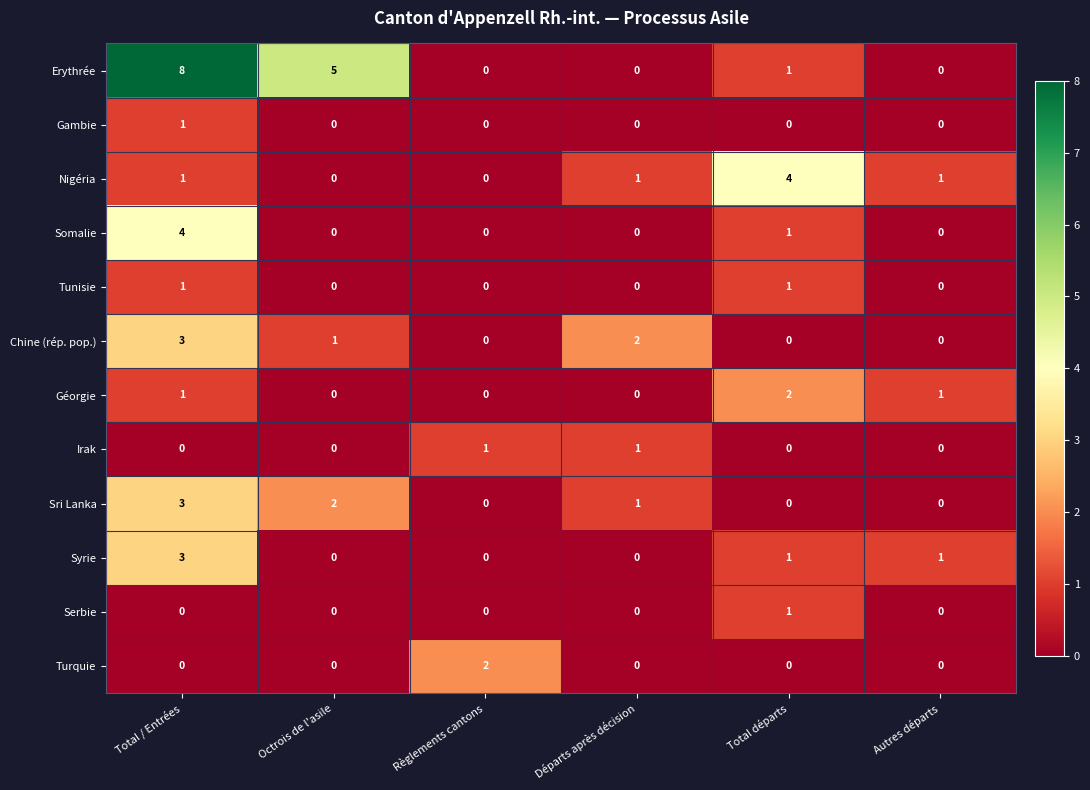

Which series changed the most between Octrois de l'asile and Départs après décision?

Erythrée